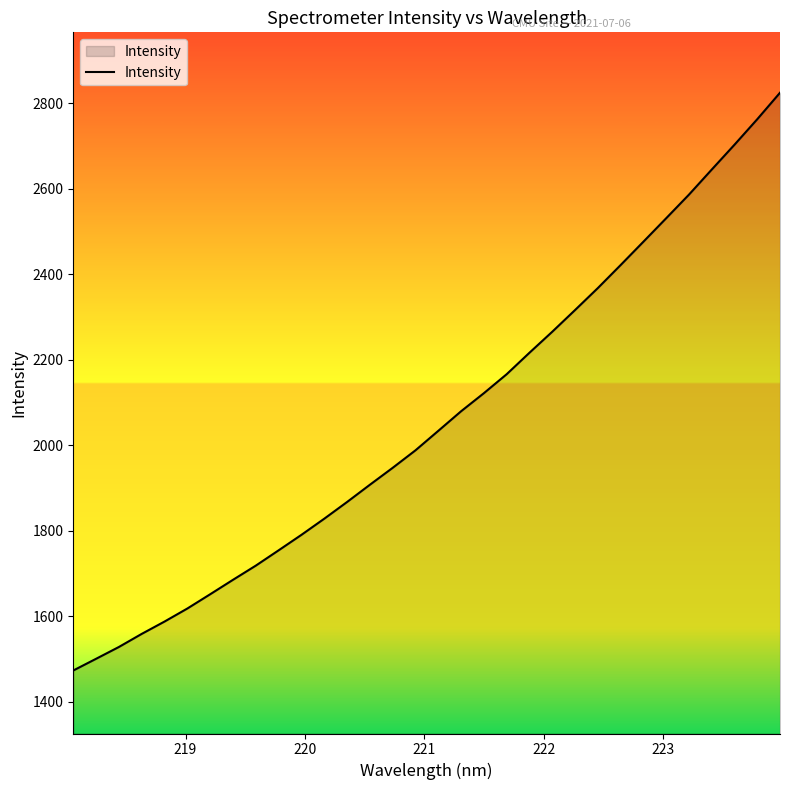

What is the greatest value displayed?

2824.1